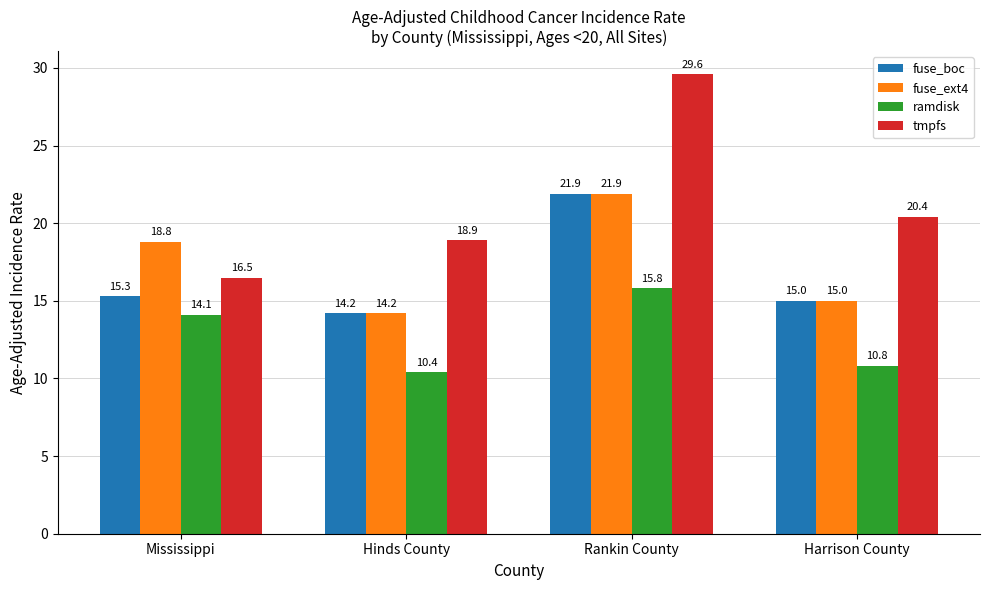

What is the label of the 3rd bar from the left?

Rankin County